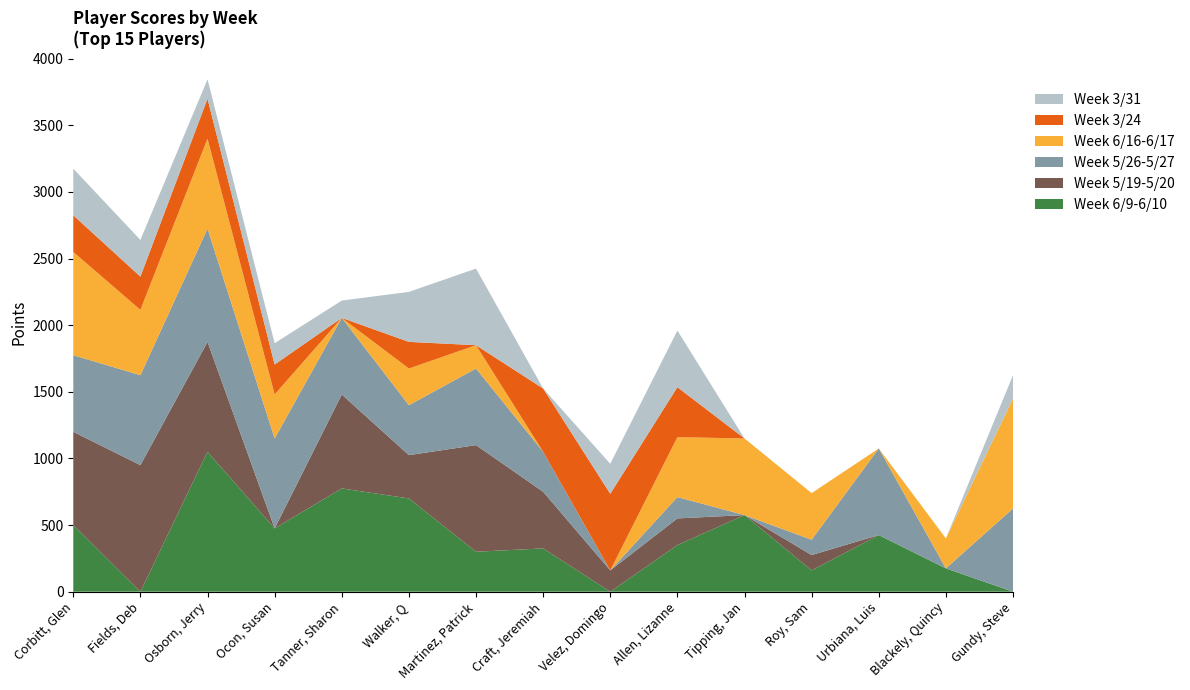

Reading left to right, what are all the values shown in this chart?

Week 6/9-6/10: Corbitt, Glen=500	Fields, Deb=0	Osborn, Jerry=1050	Ocon, Susan=475	Tanner, Sharon=775	Walker, Q=700	Martinez, Patrick=300	Craft, Jeremiah=325	Velez, Domingo=0	Allen, Lizanne=350	Tipping, Jan=575	Roy, Sam=160	Urbiana, Luis=425	Blackely, Quincy=175	Gundy, Steve=0
Week 5/19-5/20: Corbitt, Glen=700	Fields, Deb=950	Osborn, Jerry=825	Ocon, Susan=0	Tanner, Sharon=705	Walker, Q=325	Martinez, Patrick=800	Craft, Jeremiah=425	Velez, Domingo=160	Allen, Lizanne=200	Tipping, Jan=0	Roy, Sam=115	Urbiana, Luis=0	Blackely, Quincy=0	Gundy, Steve=0
Week 5/26-5/27: Corbitt, Glen=575	Fields, Deb=675	Osborn, Jerry=850	Ocon, Susan=675	Tanner, Sharon=575	Walker, Q=375	Martinez, Patrick=575	Craft, Jeremiah=300	Velez, Domingo=0	Allen, Lizanne=160	Tipping, Jan=0	Roy, Sam=115	Urbiana, Luis=650	Blackely, Quincy=0	Gundy, Steve=625
Week 6/16-6/17: Corbitt, Glen=775	Fields, Deb=490	Osborn, Jerry=675	Ocon, Susan=330	Tanner, Sharon=0	Walker, Q=275	Martinez, Patrick=175	Craft, Jeremiah=0	Velez, Domingo=0	Allen, Lizanne=450	Tipping, Jan=575	Roy, Sam=350	Urbiana, Luis=0	Blackely, Quincy=225	Gundy, Steve=825
Week 3/24: Corbitt, Glen=275	Fields, Deb=250	Osborn, Jerry=300	Ocon, Susan=225	Tanner, Sharon=0	Walker, Q=200	Martinez, Patrick=0	Craft, Jeremiah=475	Velez, Domingo=575	Allen, Lizanne=375	Tipping, Jan=0	Roy, Sam=0	Urbiana, Luis=0	Blackely, Quincy=0	Gundy, Steve=0
Week 3/31: Corbitt, Glen=350	Fields, Deb=275	Osborn, Jerry=145	Ocon, Susan=160	Tanner, Sharon=130	Walker, Q=375	Martinez, Patrick=575	Craft, Jeremiah=0	Velez, Domingo=225	Allen, Lizanne=425	Tipping, Jan=0	Roy, Sam=0	Urbiana, Luis=0	Blackely, Quincy=0	Gundy, Steve=175